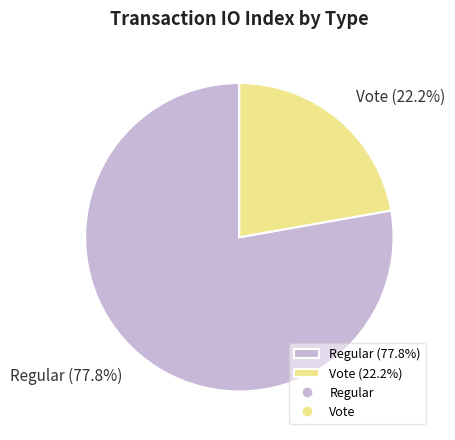

To the nearest percent, what percentage of the pie is Vote?

22%